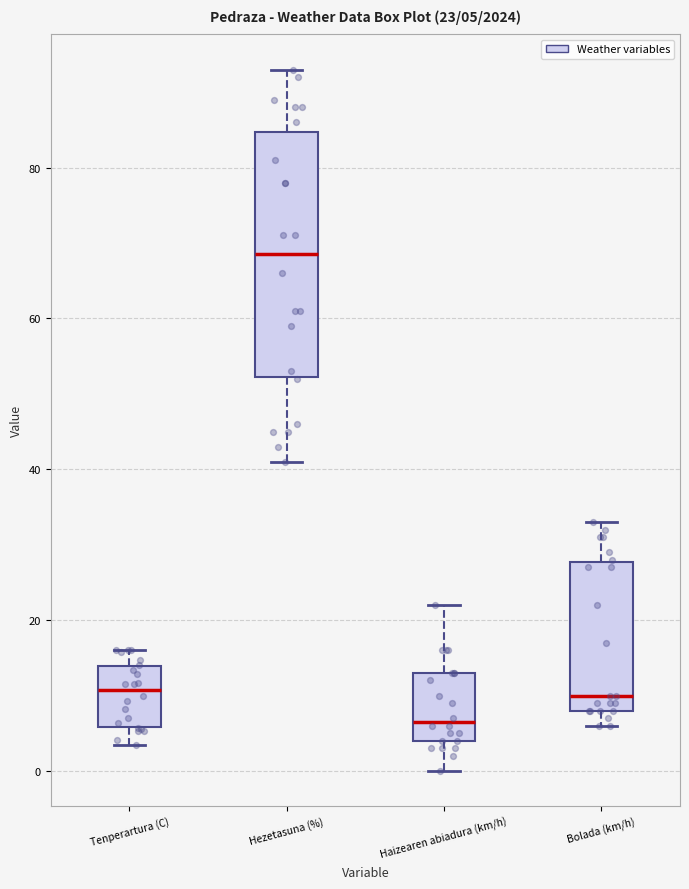

Which box's median line is the lowest?

Haizearen abiadura (km/h)